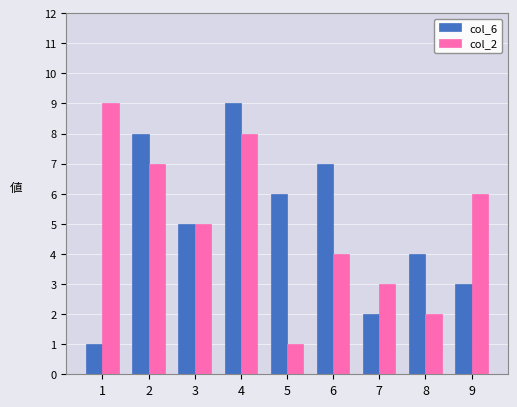

Is the value of col_6 at 8 greater than the value of col_2 at 8?

Yes